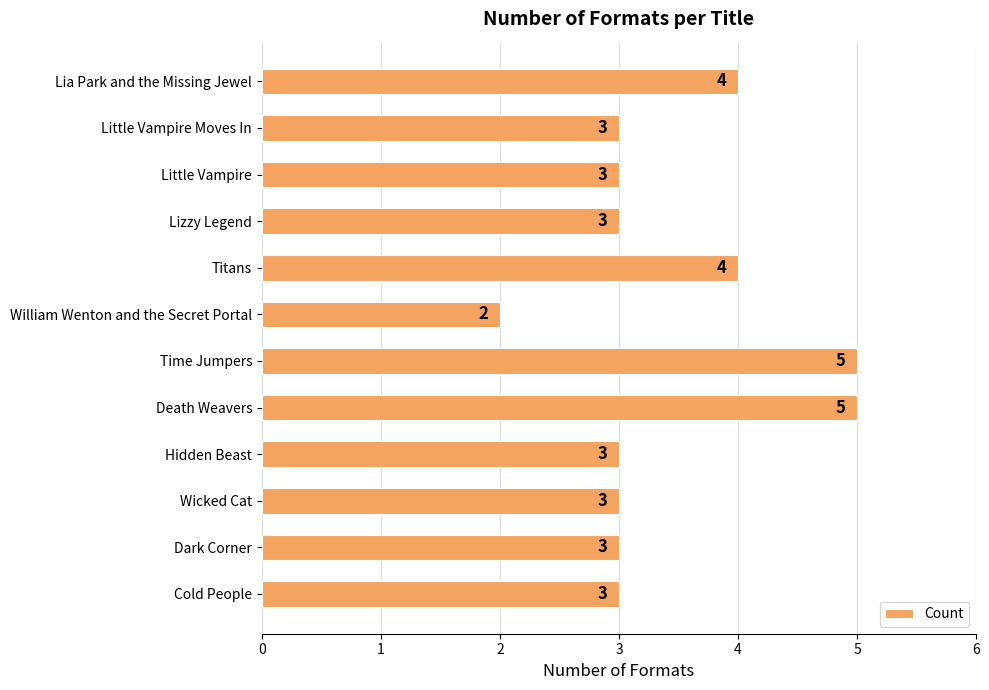

Reading top to bottom, transcribe all the data shown in this chart.

4	3	3	3	4	2	5	5	3	3	3	3